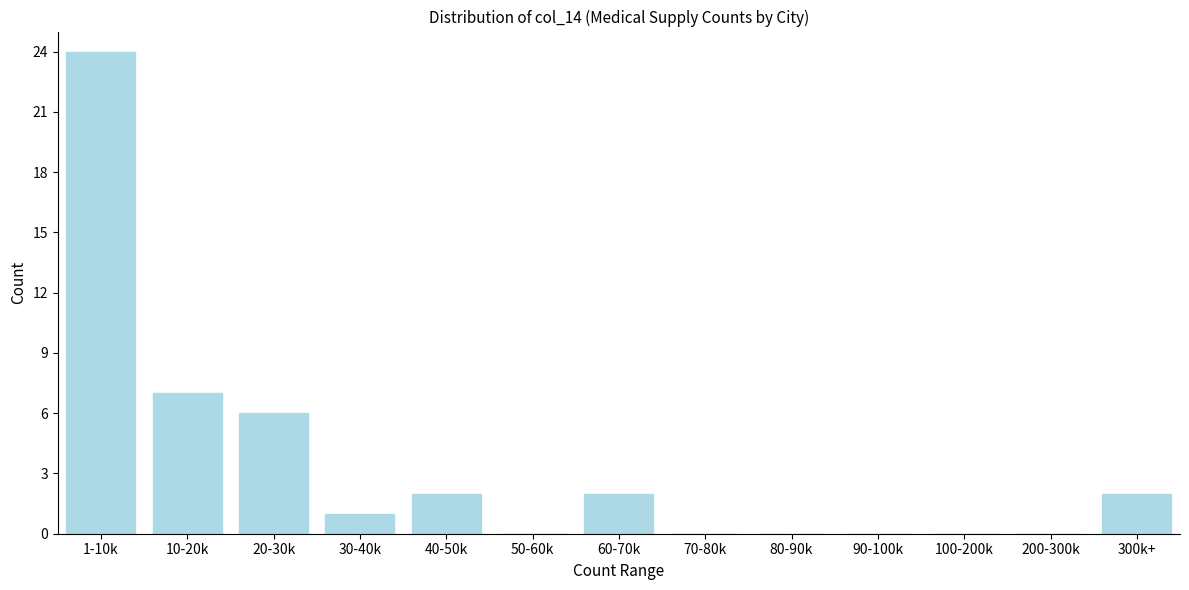

Reading left to right, list all the values displayed in this chart.

1-10k=24	10-20k=7	20-30k=6	30-40k=1	40-50k=2	50-60k=0	60-70k=2	70-80k=0	80-90k=0	90-100k=0	100-200k=0	200-300k=0	300k+=2